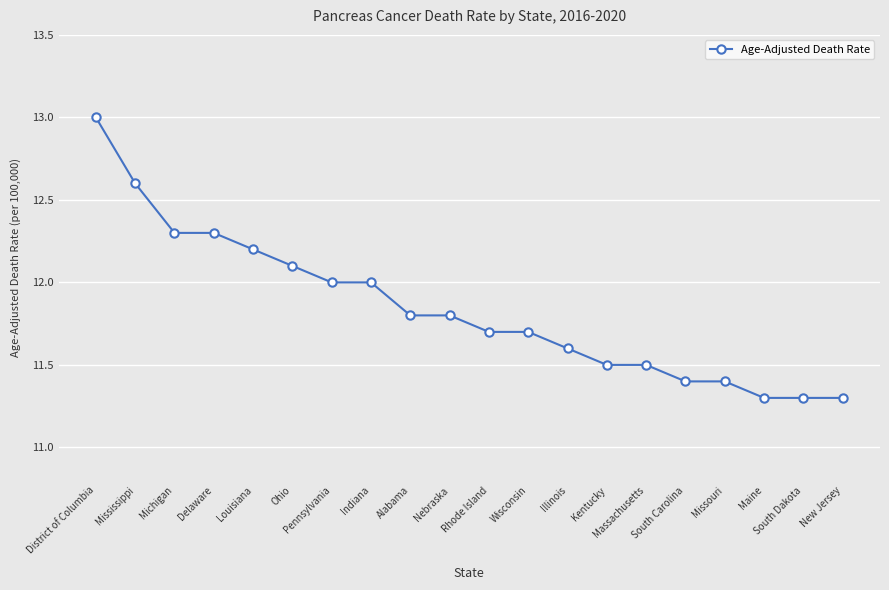

The chart shows a value of 18.2 at Nebraska. True or false?

False